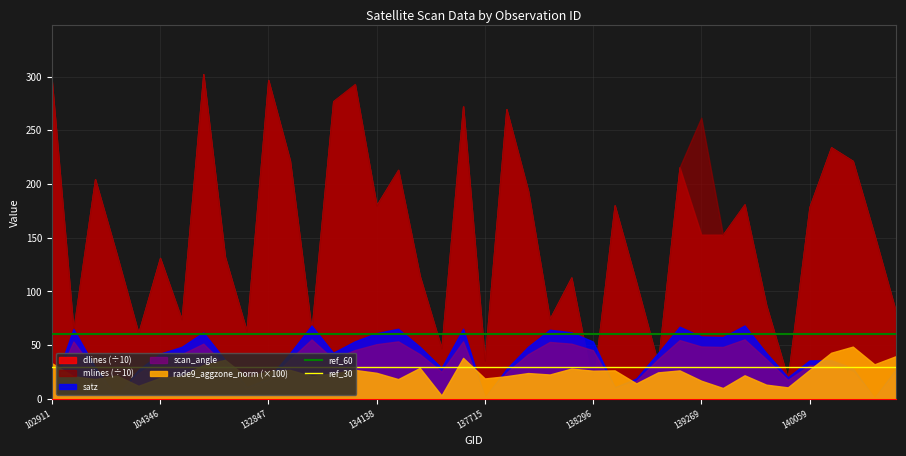

Is it true that ref_30 equals 52 at 104346?

False